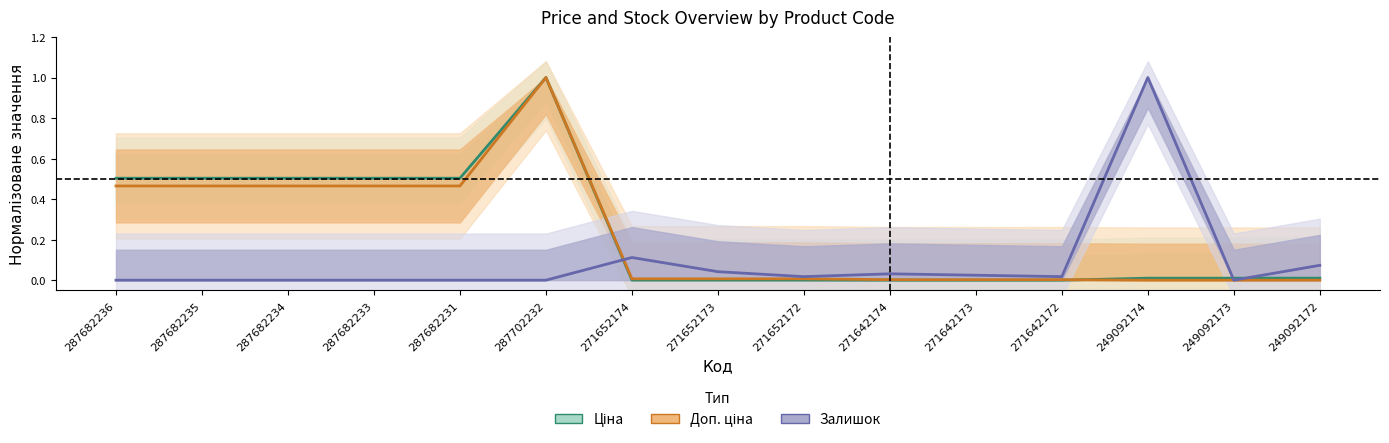

How many data points in Залишок are above 0?

8